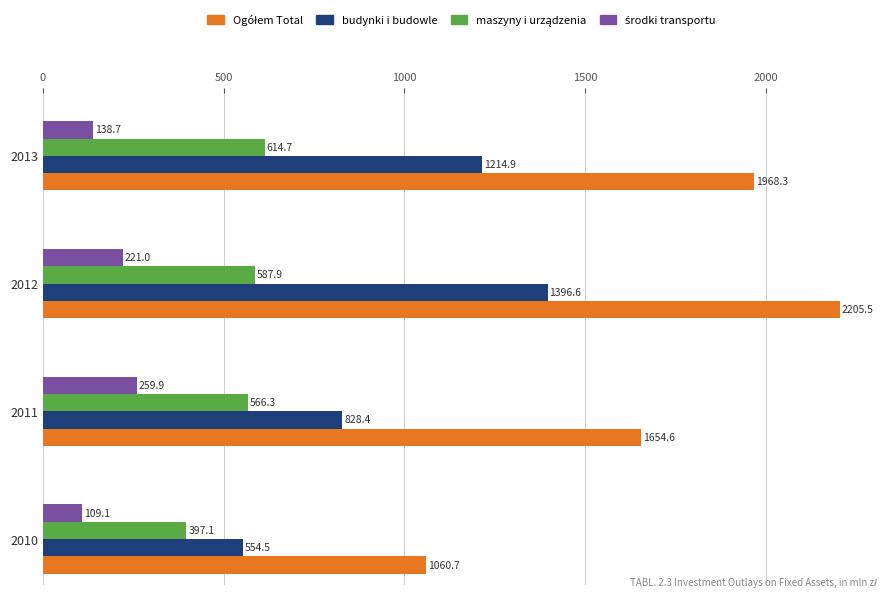

At which label is budynki i budowle closest to 975?

2011